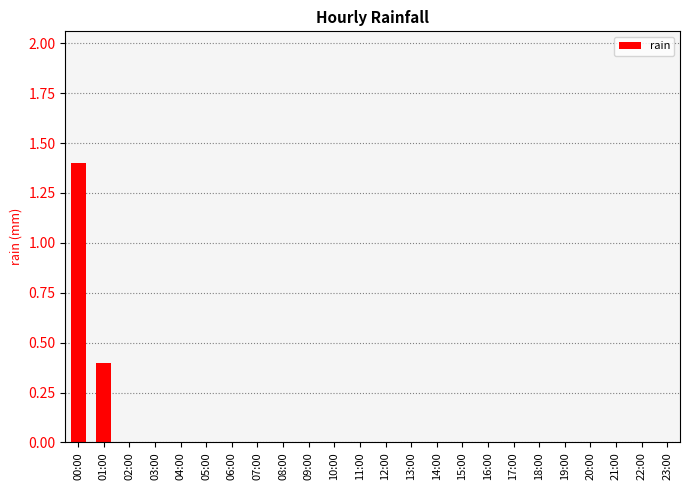

Between 11:00 and 00:00, which is larger?

00:00